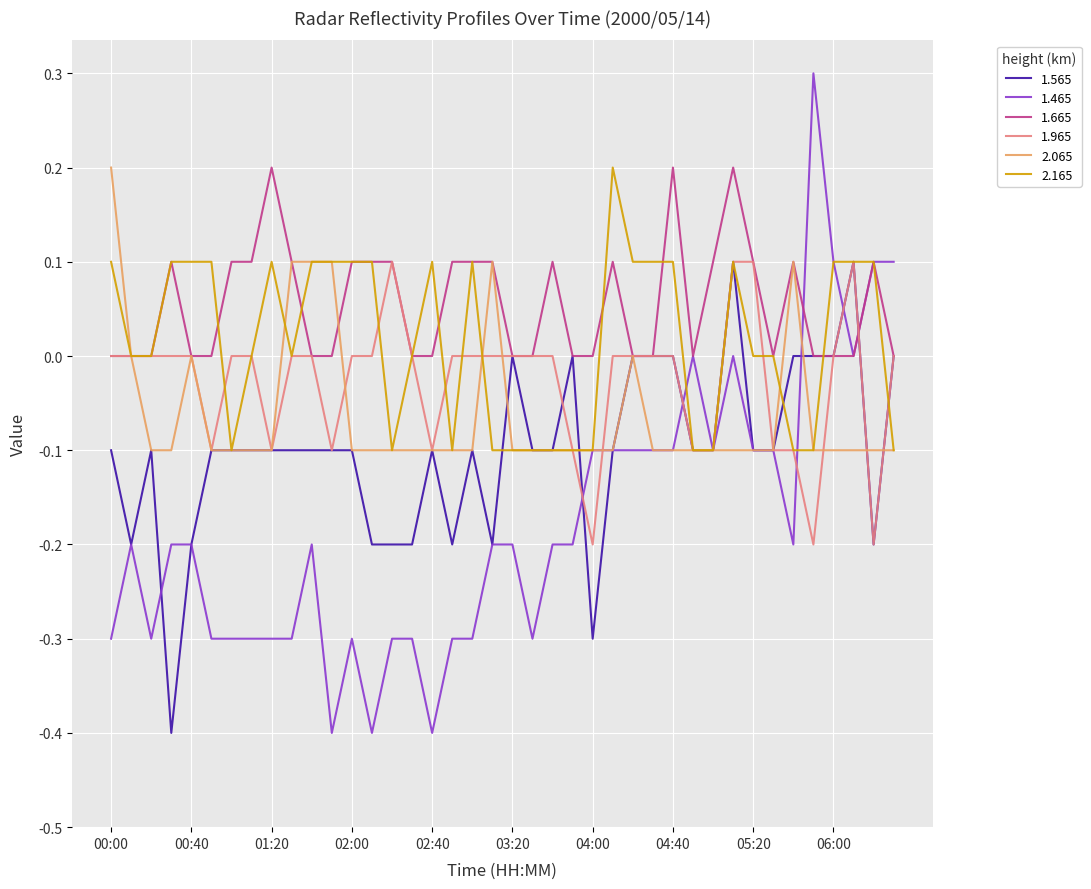

Which series has the largest range (max minus min)?

1.465